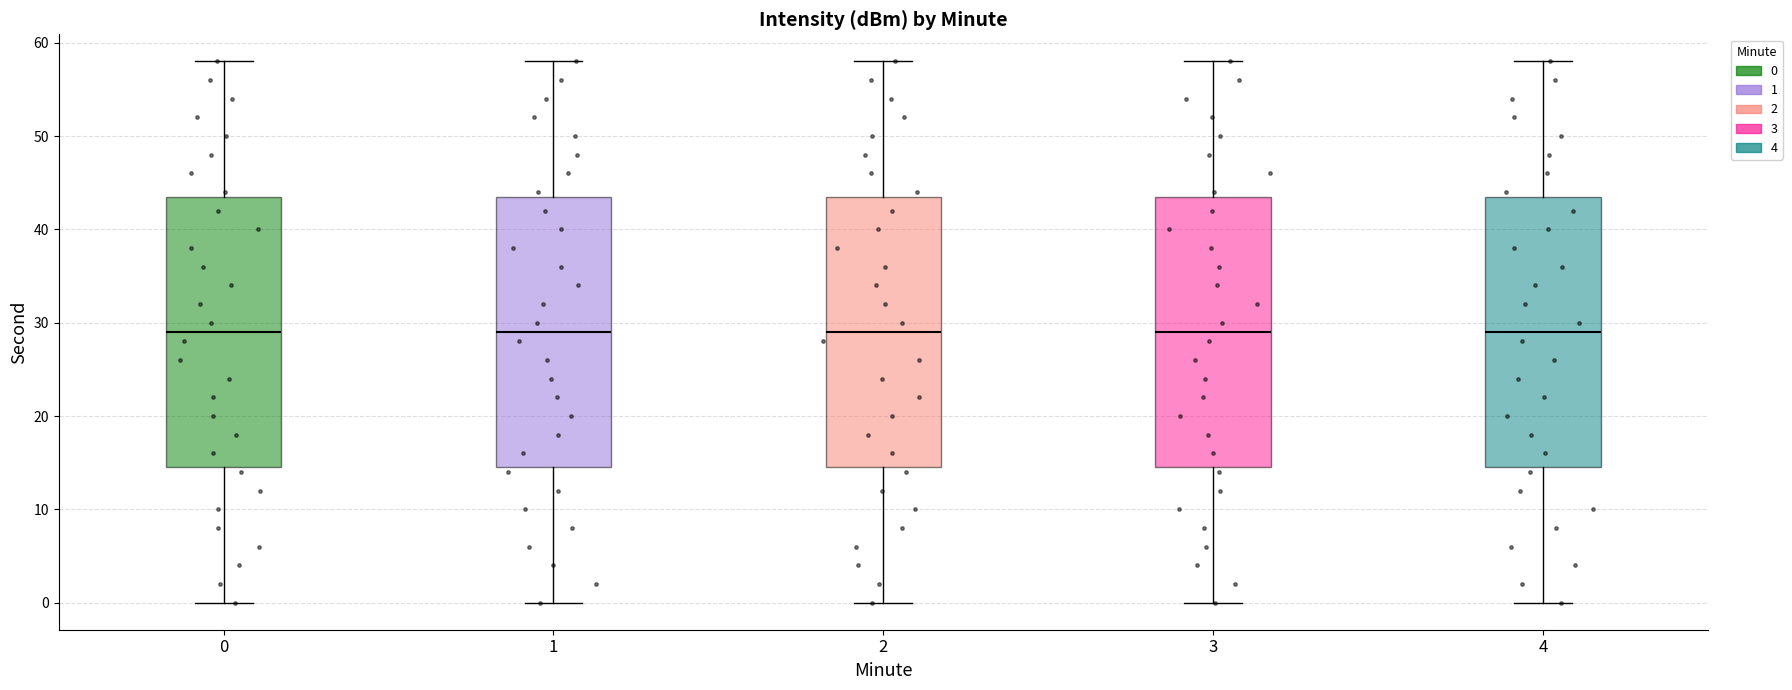

Reading left to right, transcribe this box plot: for each box, give where its median line is, the range the box spans, and where its two whiskers end, as read against the y-axis. The values are not printed on the chart, so give them approximately, as read against the axis.

0: median 29, box 15 to 44, whiskers 0 to 58
1: median 29, box 15 to 44, whiskers 0 to 58
2: median 29, box 15 to 44, whiskers 0 to 58
3: median 29, box 15 to 44, whiskers 0 to 58
4: median 29, box 15 to 44, whiskers 0 to 58